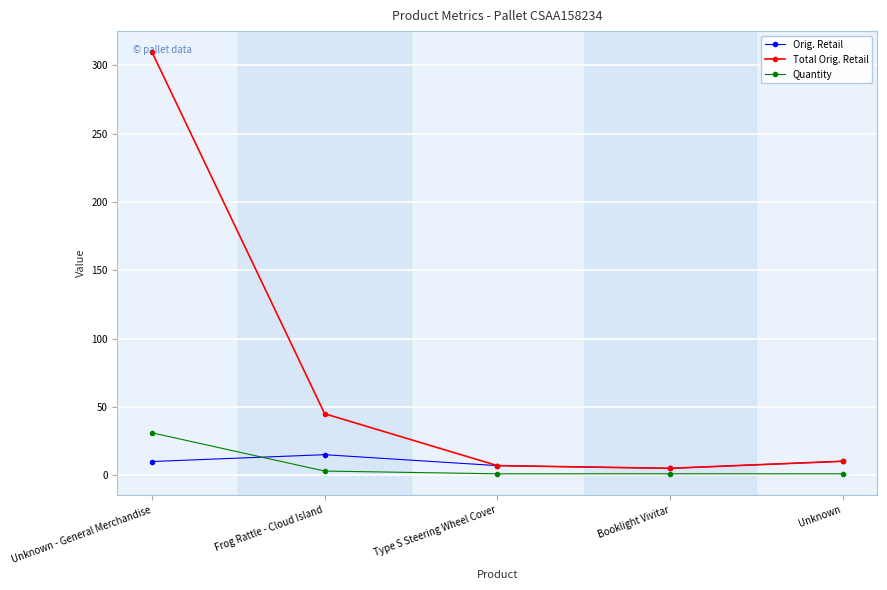

The Quantity series shows 1.0 at Type S Steering Wheel Cover. True or false?

True